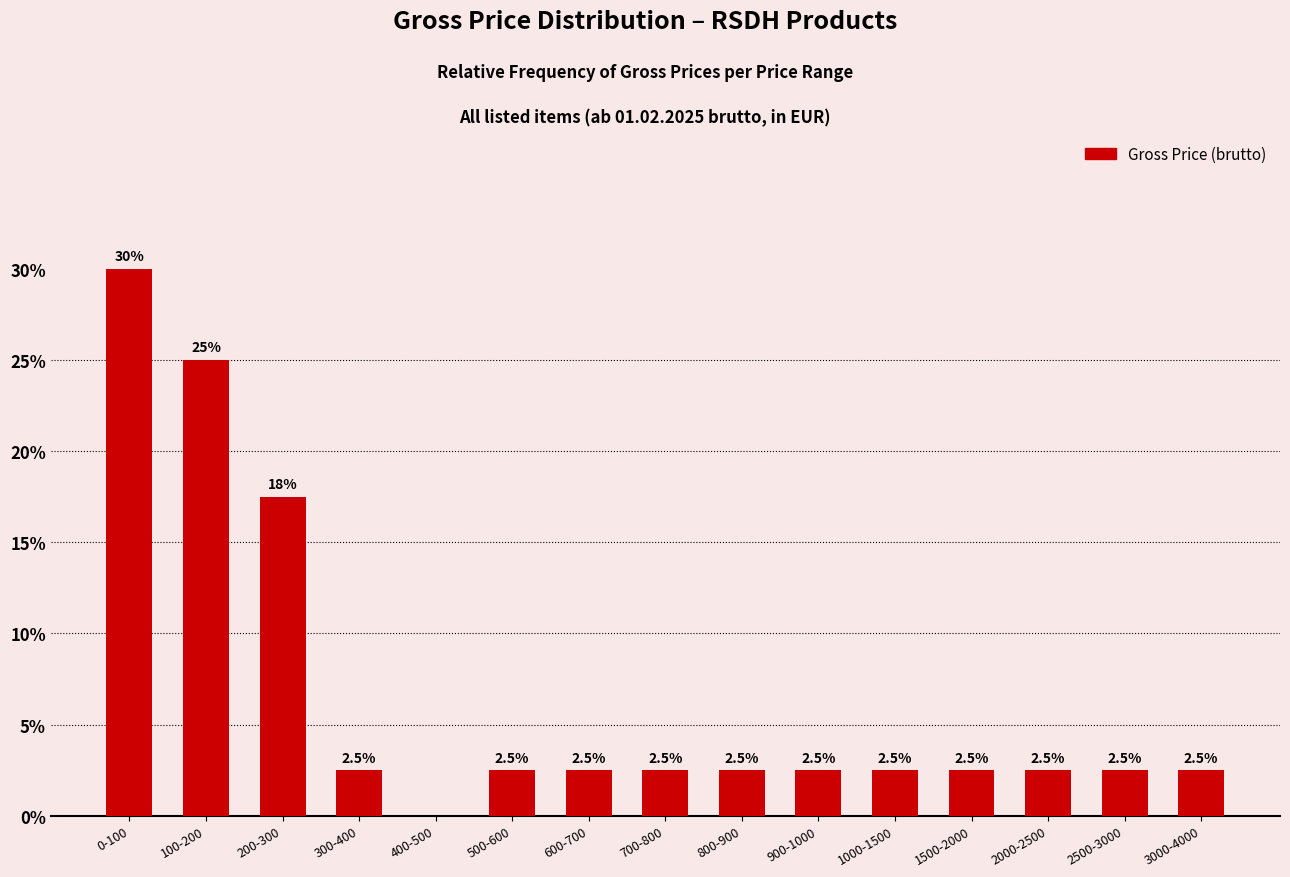

Reading right to left, extract all data points from this chart.

3000-4000=2.5	2500-3000=2.5	2000-2500=2.5	1500-2000=2.5	1000-1500=2.5	900-1000=2.5	800-900=2.5	700-800=2.5	600-700=2.5	500-600=2.5	400-500=0.0	300-400=2.5	200-300=17.5	100-200=25.0	0-100=30.0